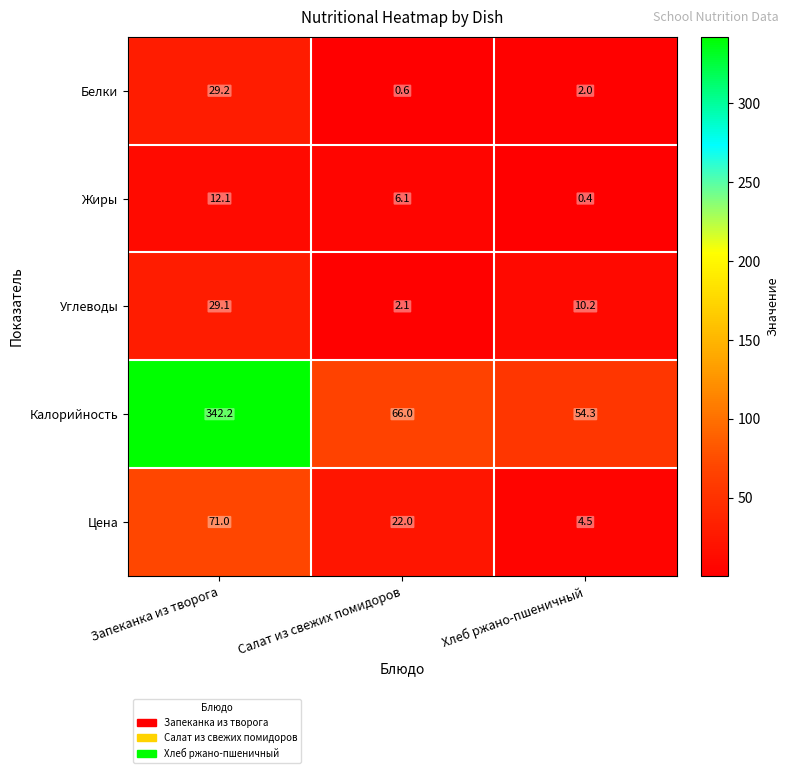

Rank the series by their maximum value, from highest to lowest.

Калорийность, Цена, Белки, Углеводы, Жиры